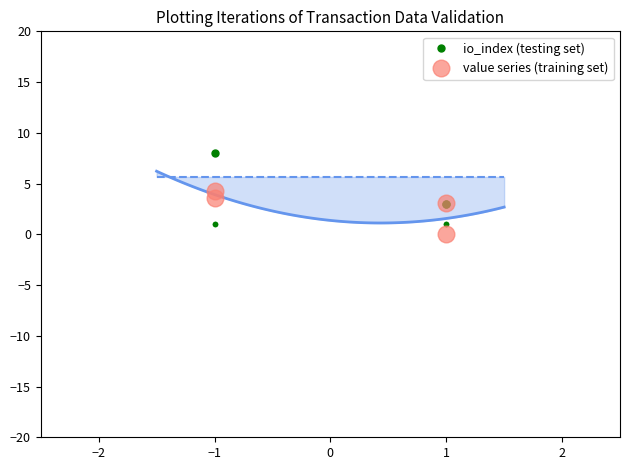

How many categories are shown in the chart?

4